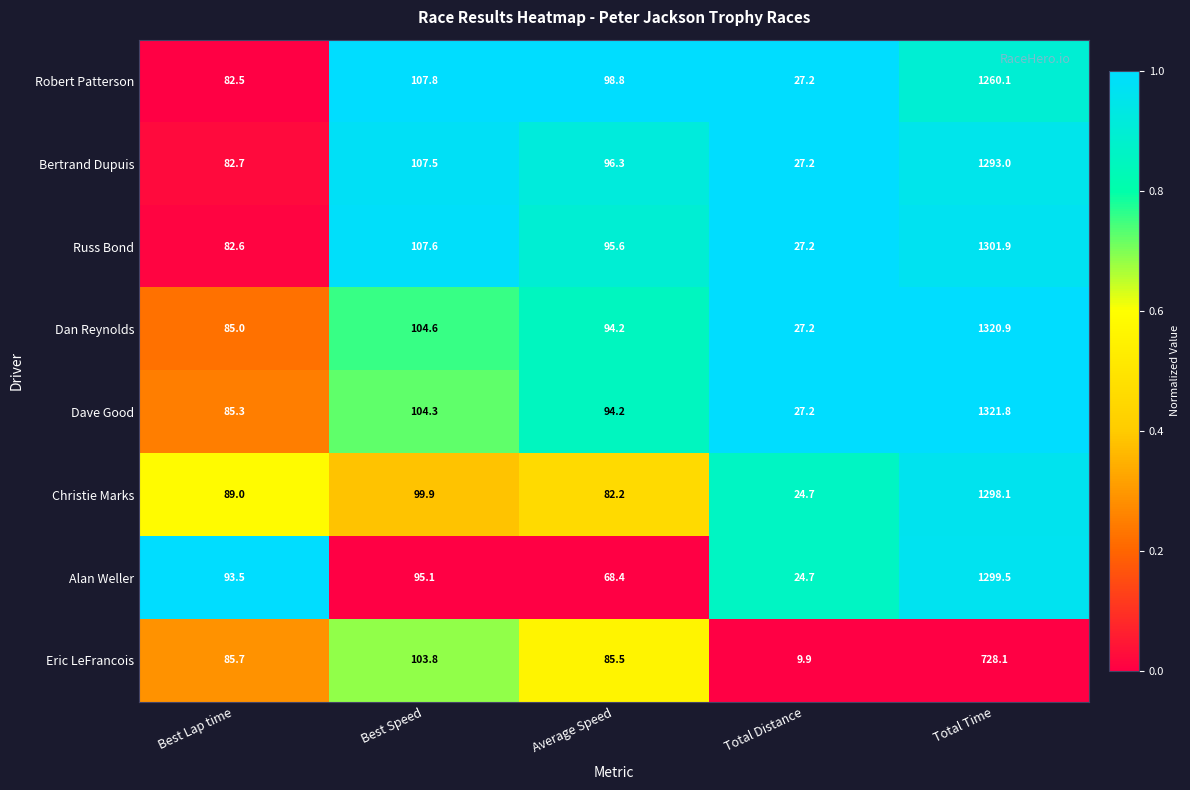

The value of Alan Weller at Best Lap time is 93.5. True or false?

True